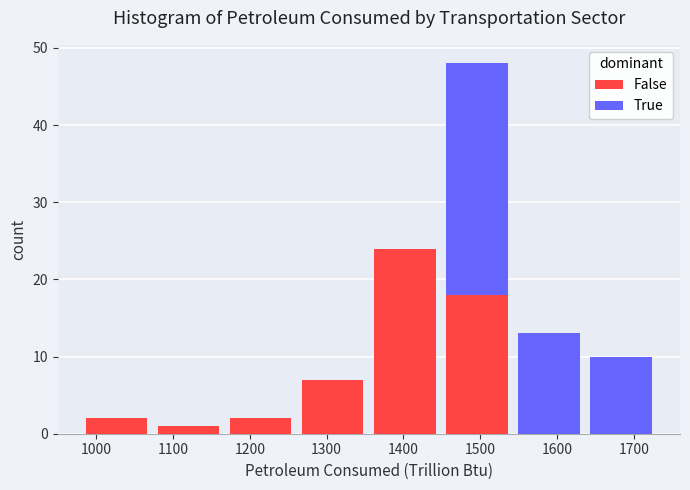

Reading left to right, list every stacked bar in this chart as the range it spans on the x-axis followed by its total height. Neither the bar edges nor the heights are printed on the chart, so give them approximately, as read against the axes.

980 to 1070: 2
1070 to 1170: 1
1170 to 1260: 2
1260 to 1360: 7
1360 to 1450: 24
1450 to 1540: 48
1540 to 1640: 13
1640 to 1730: 10